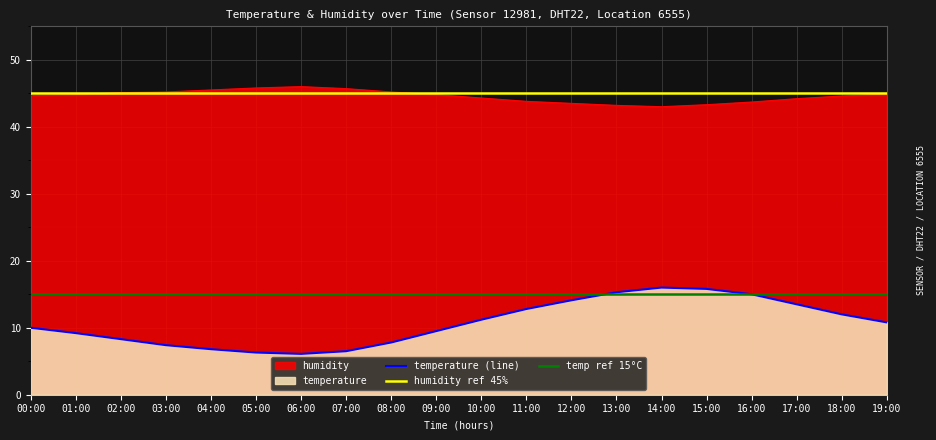

Which series changed the most between 05:00 and 11:00?

temperature